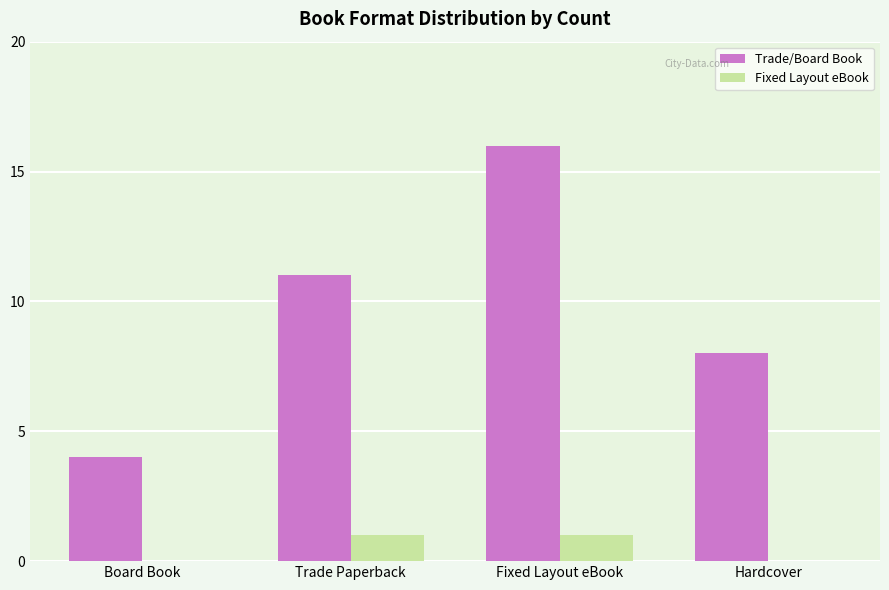

What is the average value of the Trade/Board Book series?

10